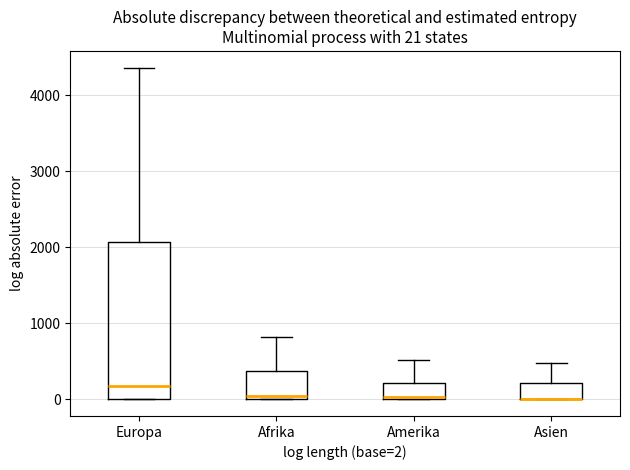

Which box is the tallest, from its lower edge to its upper edge?

Europa